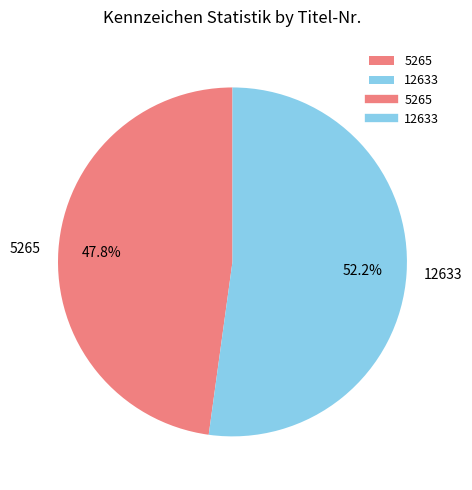

What is the ratio of the value at 12633 to the value at 5265?

1.1